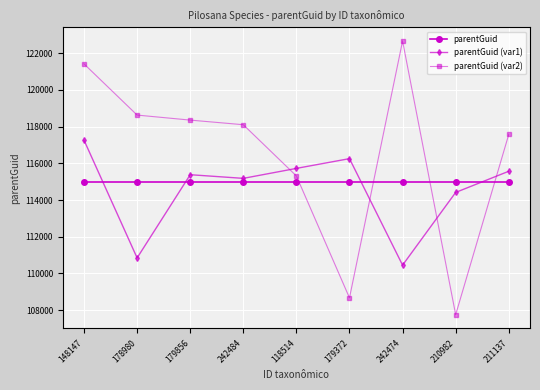

What is the spread (max minus min) of values at 242474?

12202